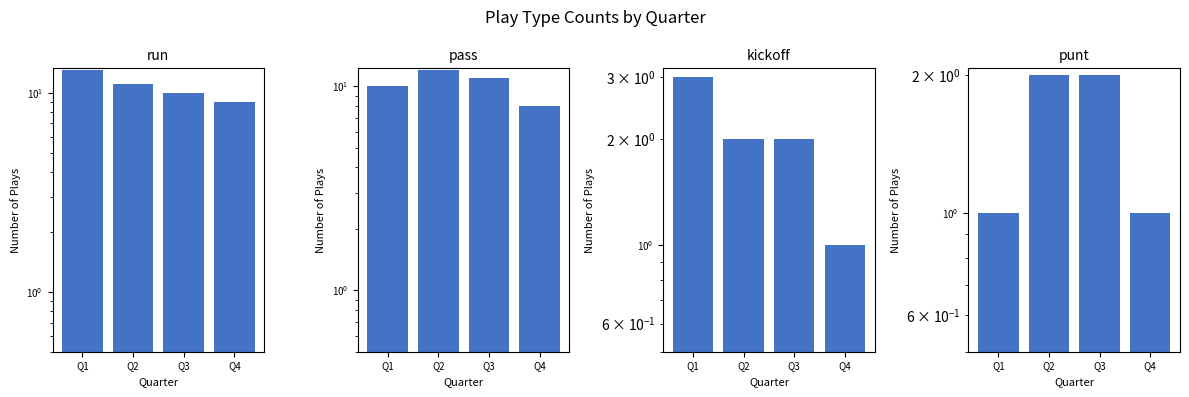

How many distinct data groups are displayed?

4